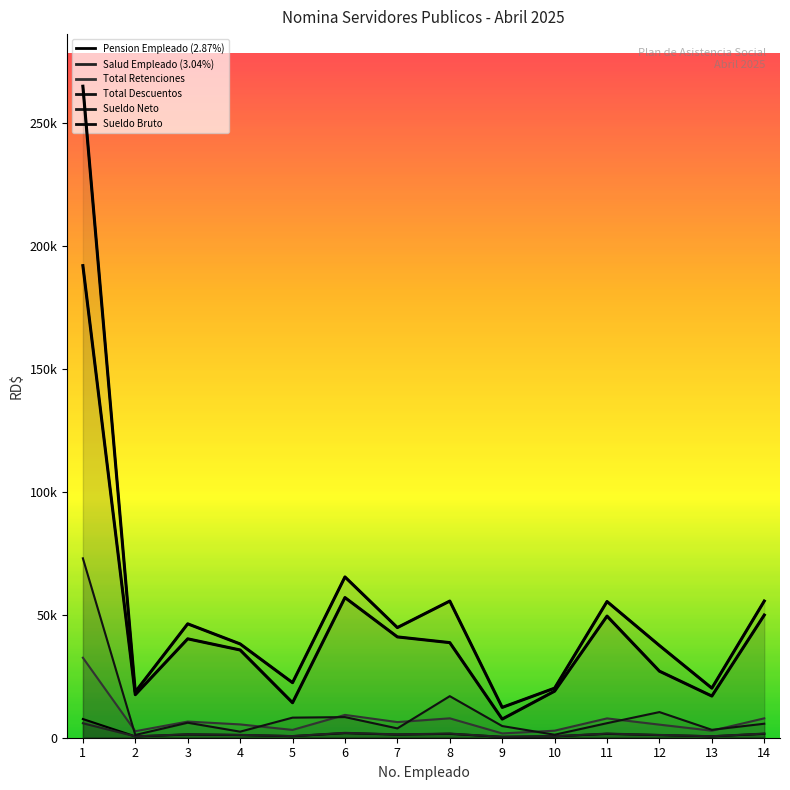

What is the difference between the Total Retenciones values at 13 and 4?

2552.8